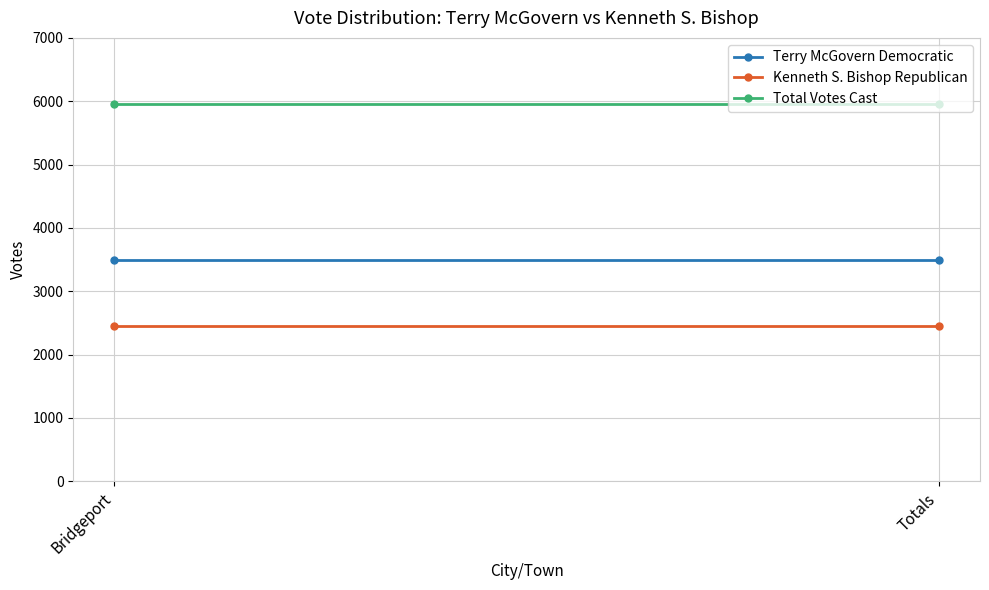

What are all the series names shown in the legend?

Terry McGovern Democratic, Kenneth S. Bishop Republican, Total Votes Cast